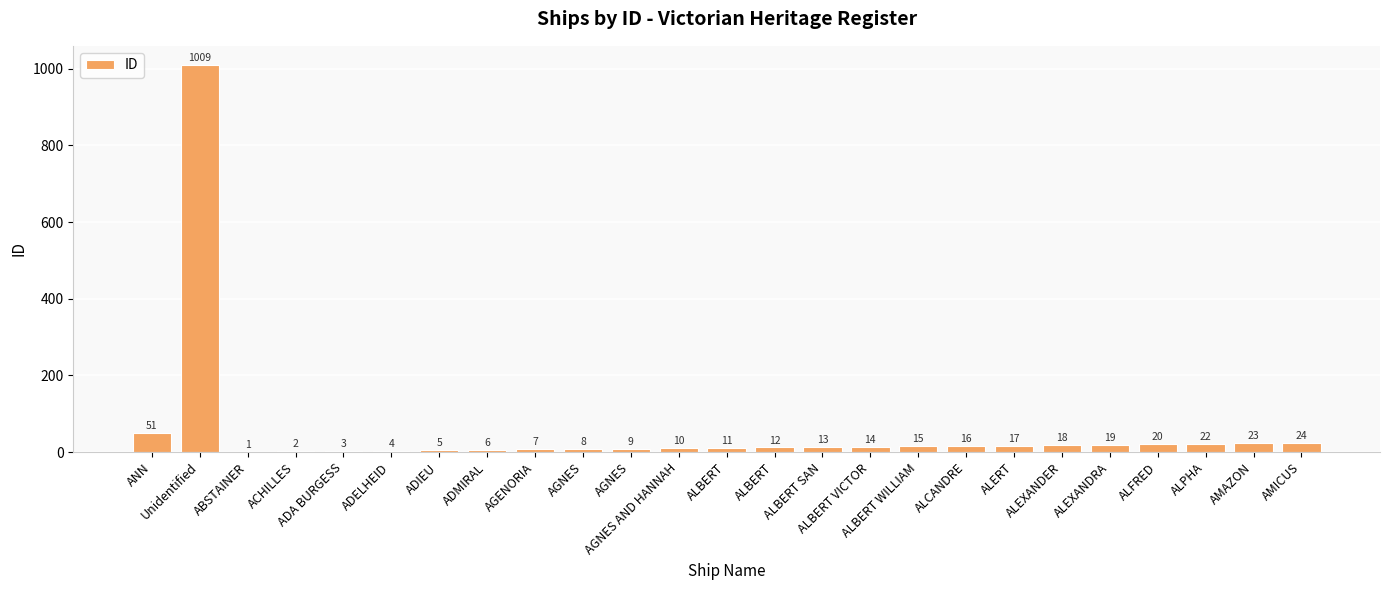

Count the number of categories in the chart.

25